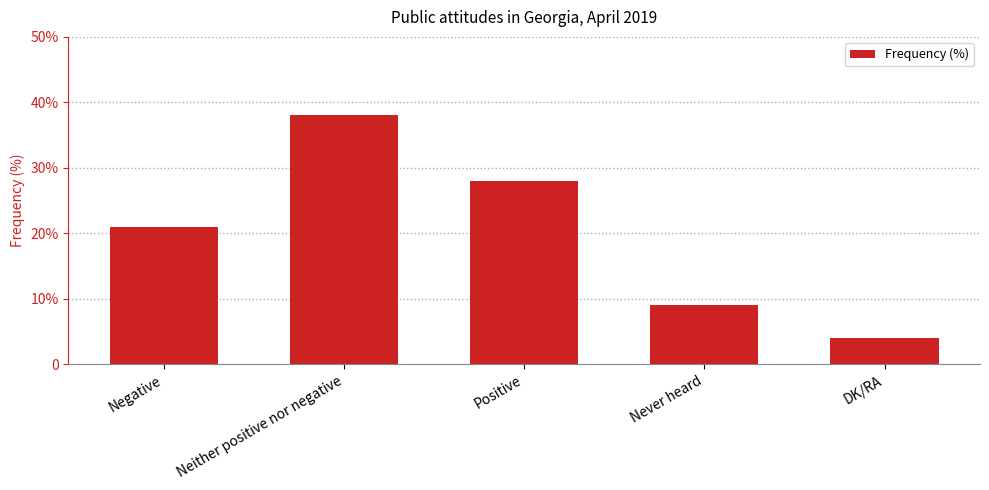

What position from the left is Neither positive nor negative?

2